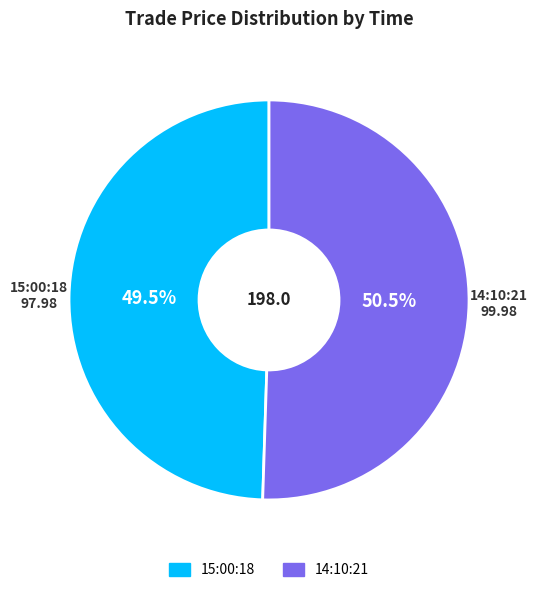

How many slices are in this pie chart?

2